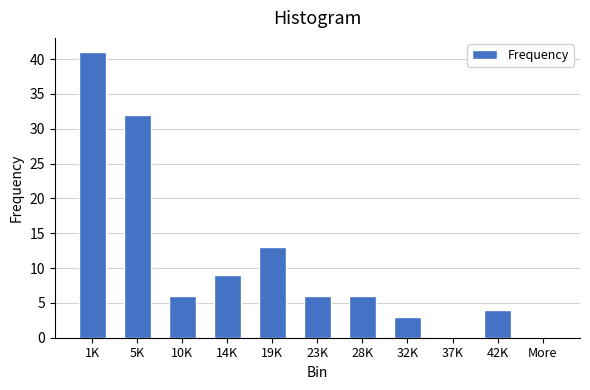

Reading right to left, list all the values displayed in this chart.

More=0	42K=4	37K=0	32K=3	28K=6	23K=6	19K=13	14K=9	10K=6	5K=32	1K=41